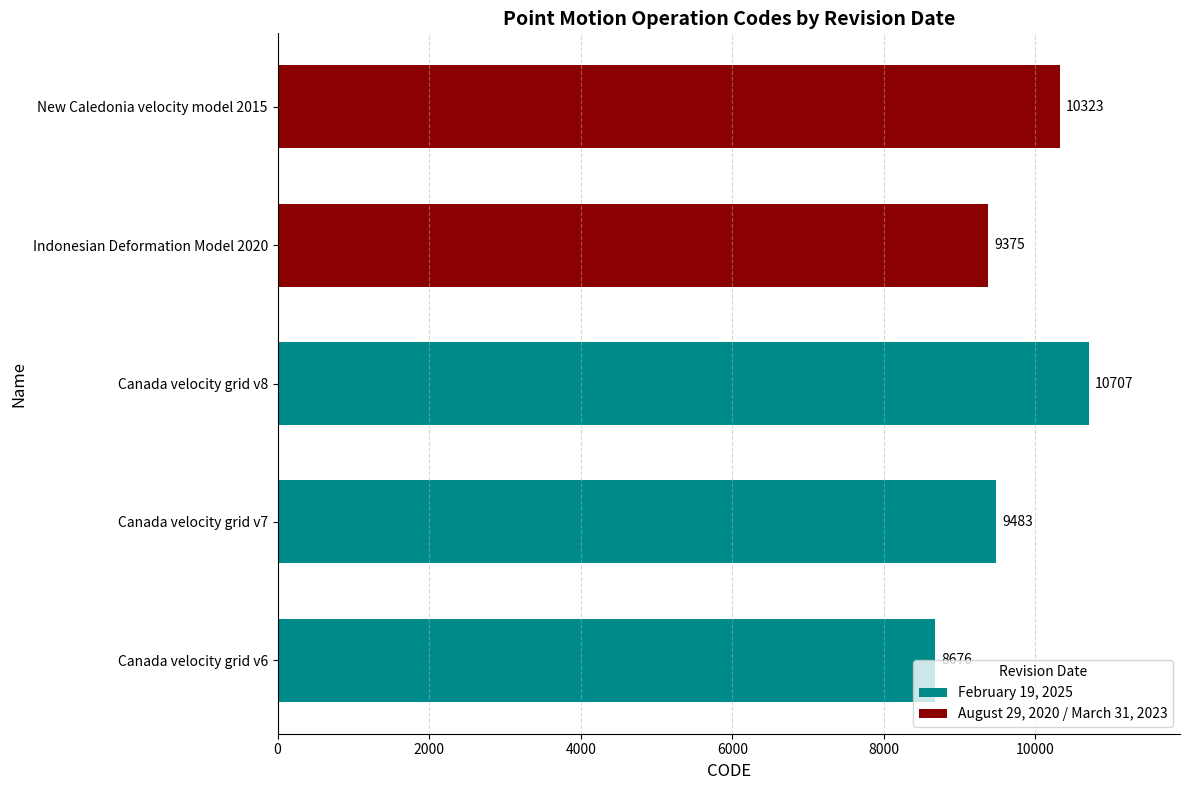

True or false: the data shows 8676 at Canada velocity grid v6.

True